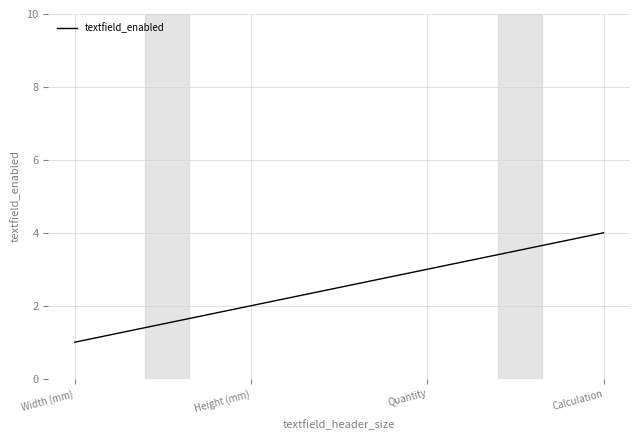

Reading left to right, what are all the values shown in this chart?

1	2	3	4